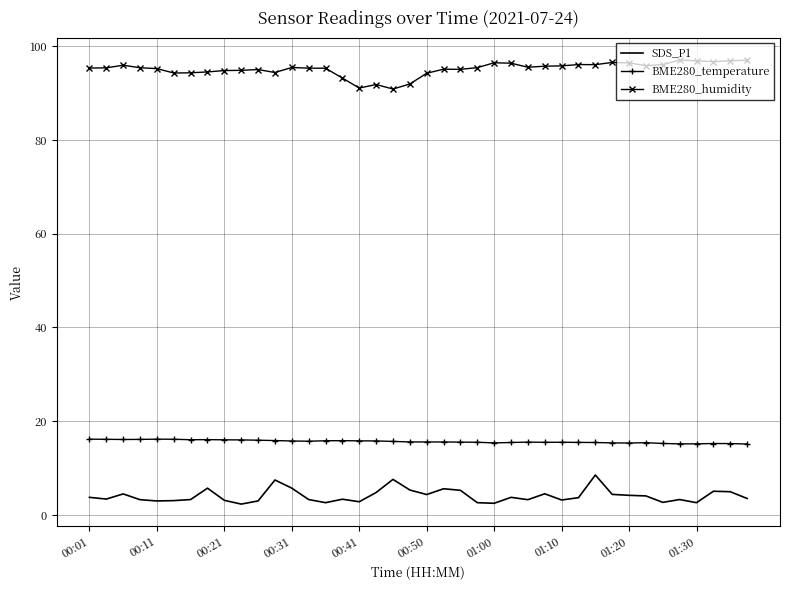

What is the lowest value of the BME280_temperature series?

15.1